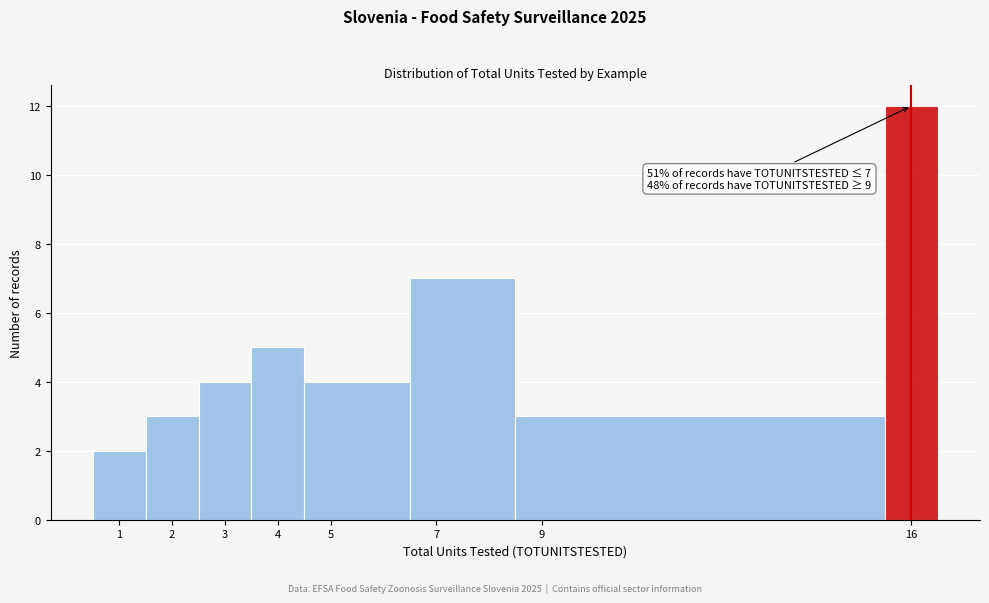

Which range on the x-axis has the tallest bar?

15.5 to 16.5